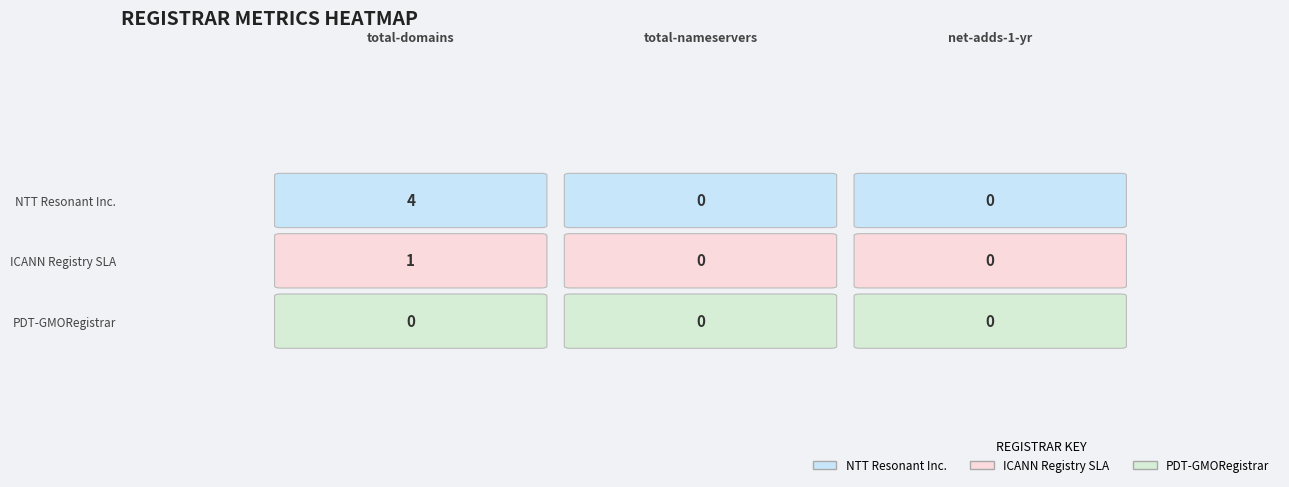

The NTT Resonant Inc. series shows 2 at total-nameservers. True or false?

False